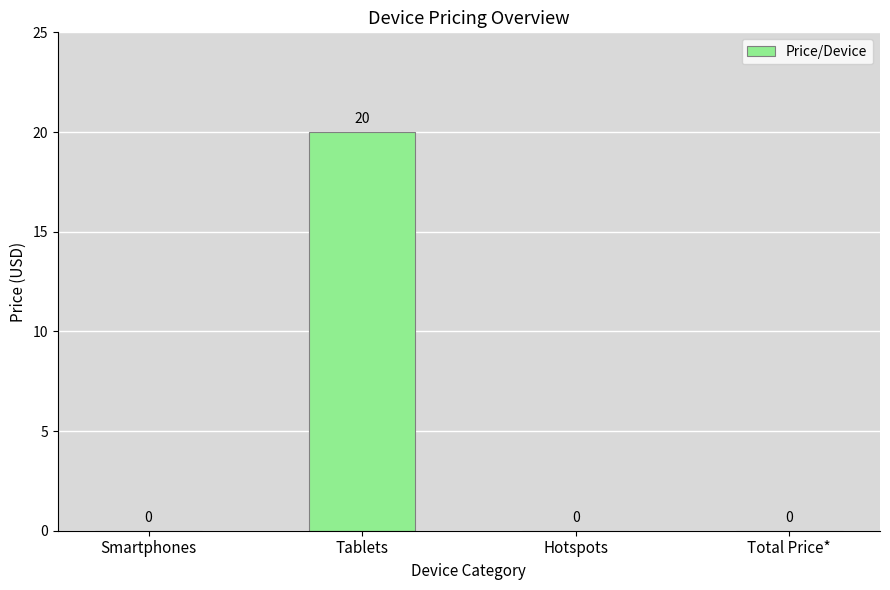

What value does the data have at Tablets?

20